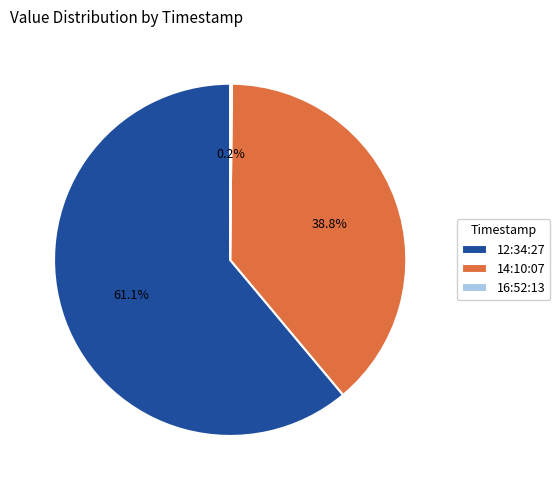

What percentage is NOT represented by 14:10:07?

61.2%